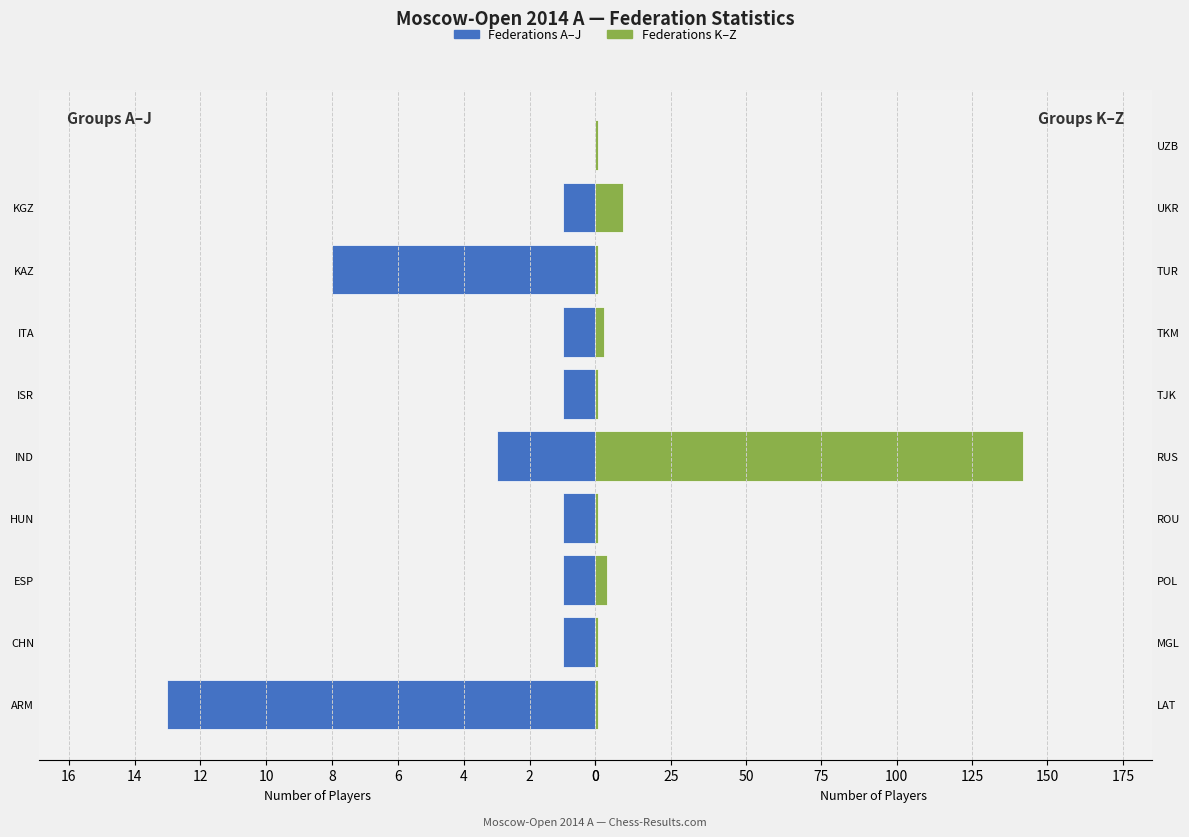

How many values in the Left Group series are below 1?

1